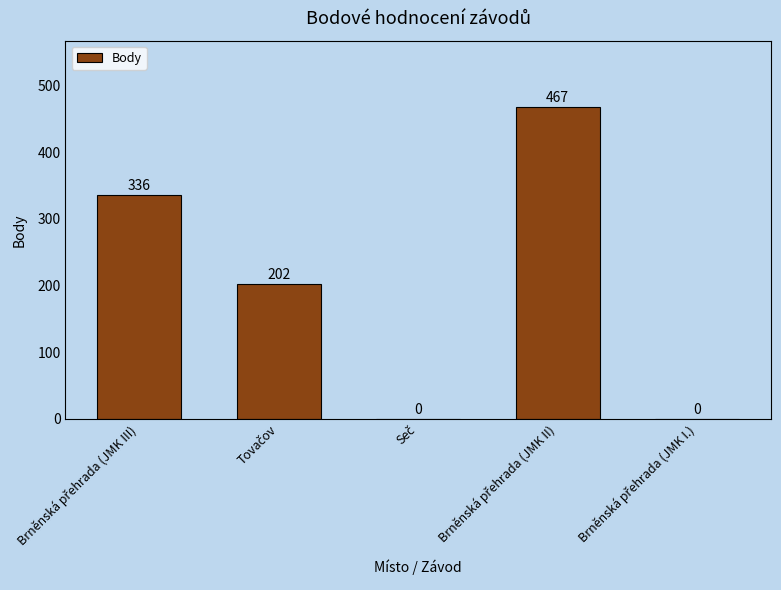

What is the sum of all values?

1005